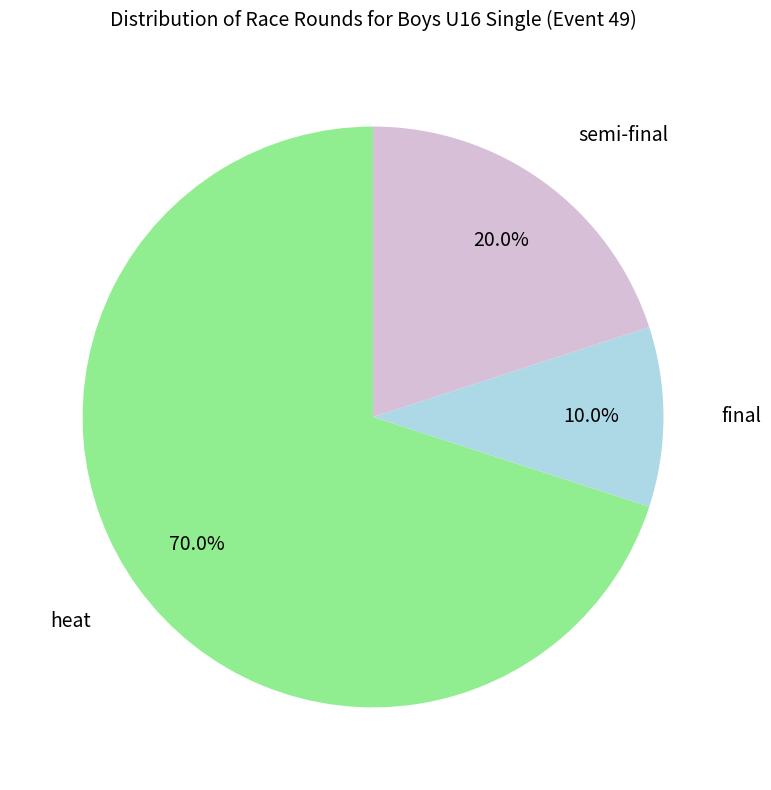

To the nearest percent, what is the difference between the largest and smallest slice percentages?

60%